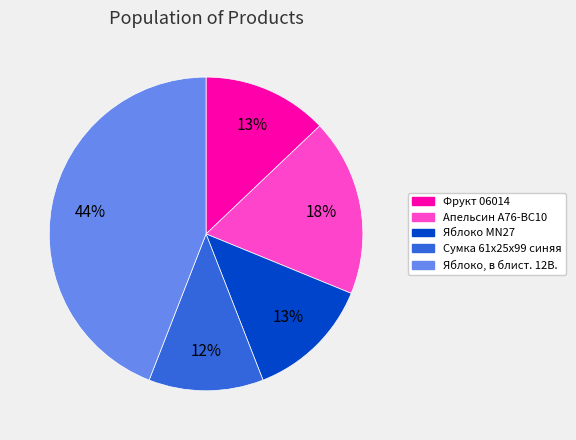

What is the smallest slice in the pie chart?

Сумка 61x25x99 синяя